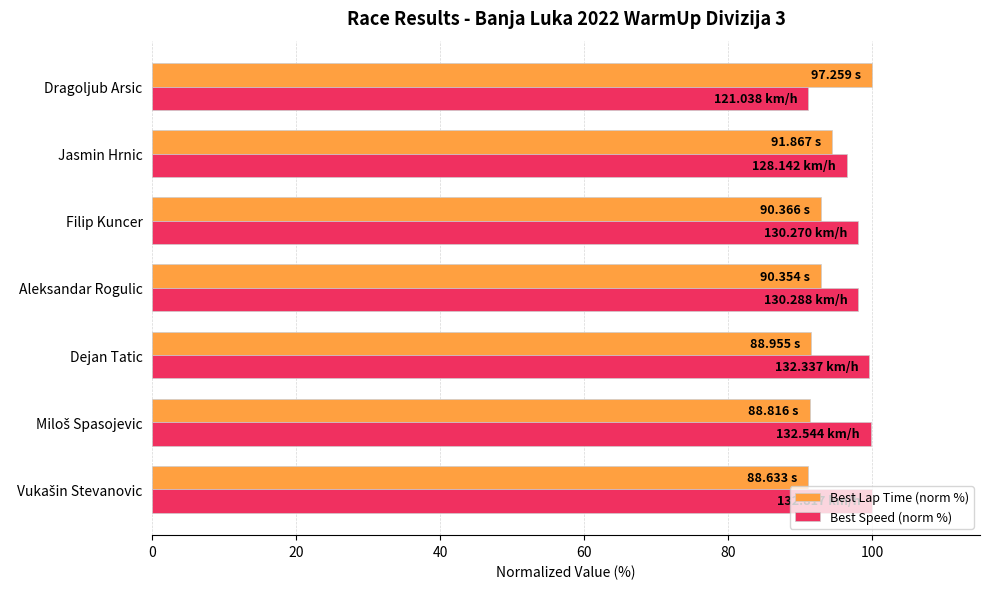

What is the spread (max minus min) of values at Dejan Tatic?

8.2